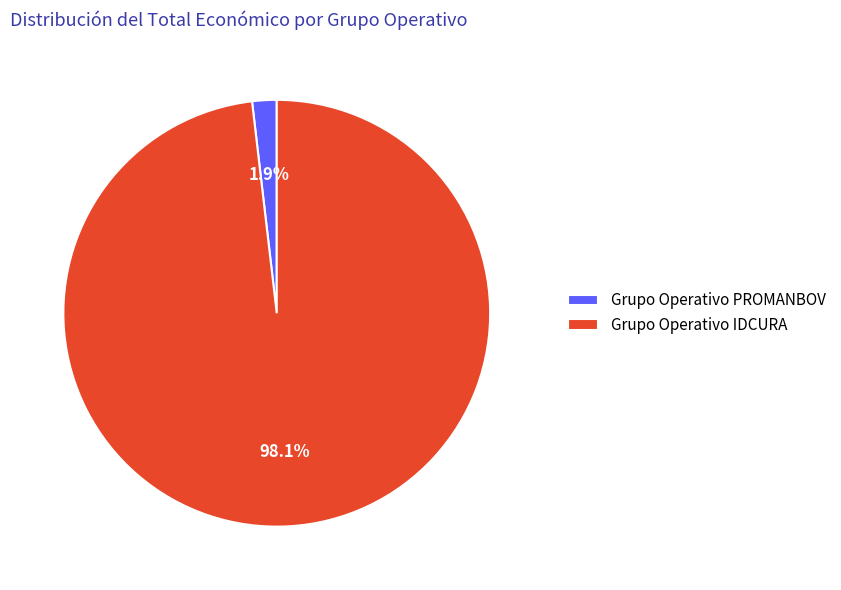

Between Grupo Operativo IDCURA and Grupo Operativo PROMANBOV, which is larger?

Grupo Operativo IDCURA